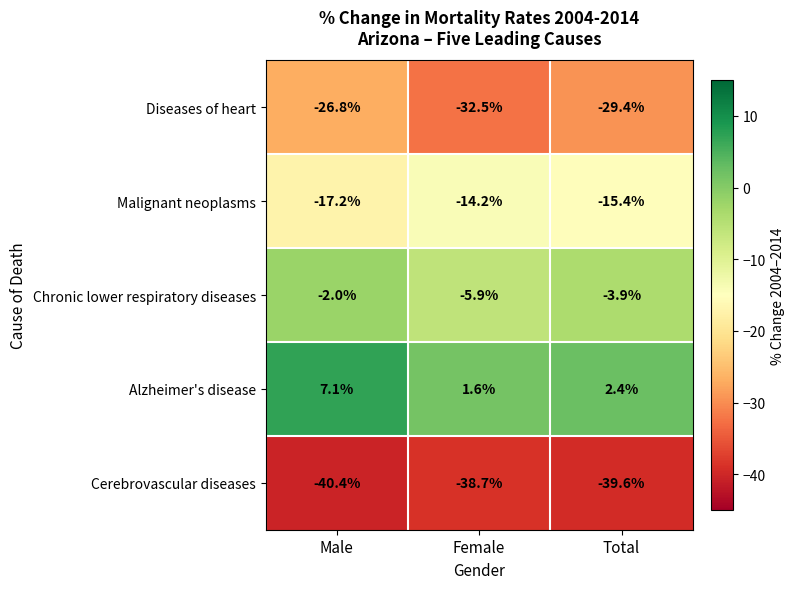

Which category has the highest value across all series?

Male